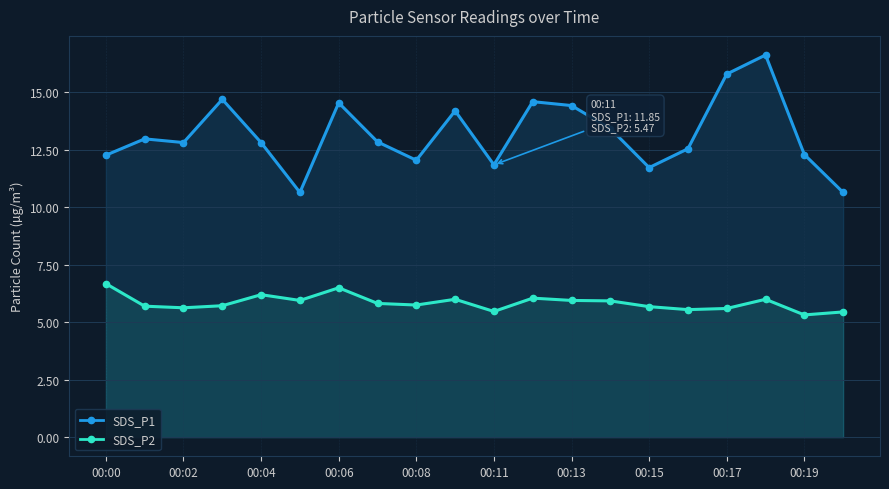

What is the average value of the SDS_P2 series?

5.8